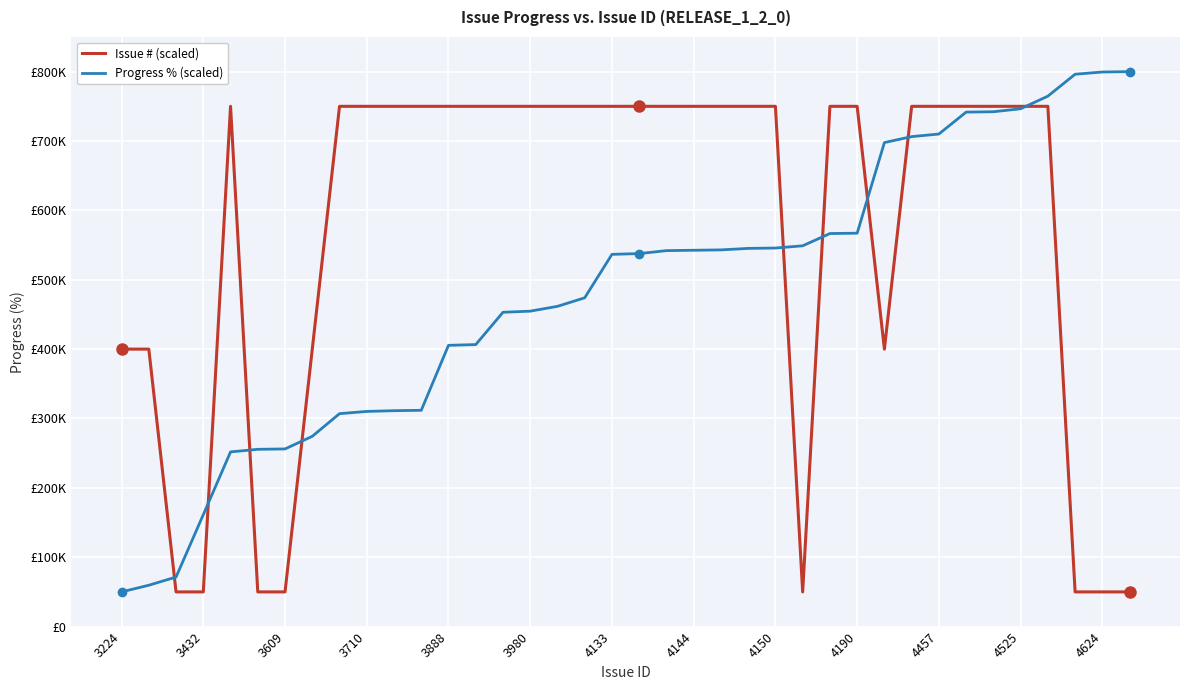

Which series has the largest total across all categories?

Issue # (scaled)